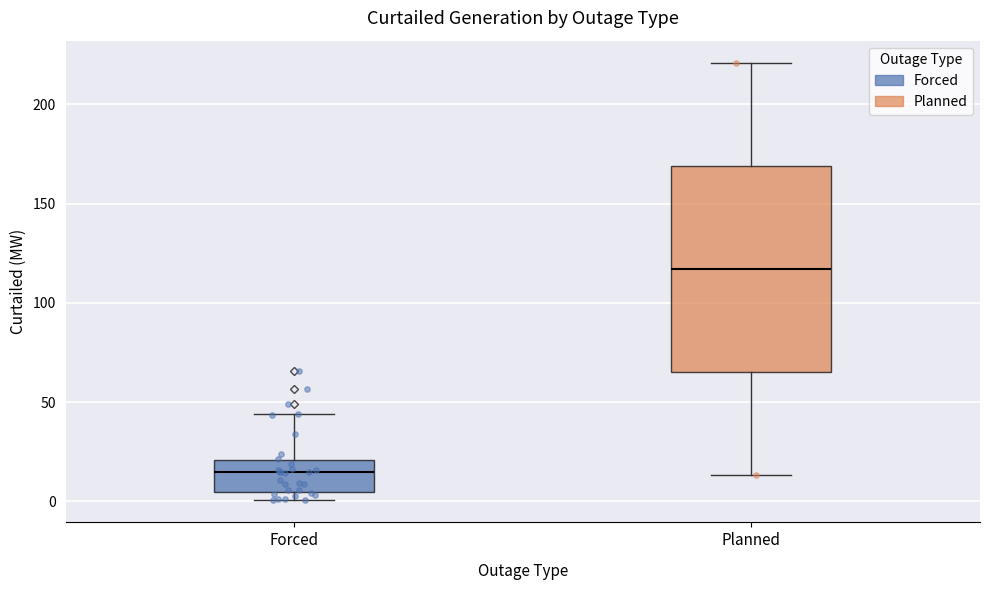

Reading left to right, read every box against the y-axis: the position of its median line, the range the box covers, and the ends of its whiskers. The values are not printed on the chart, so give them approximately, as read against the axis.

Forced: median 15, box 5 to 20, whiskers 0 to 45
Planned: median 115, box 65 to 170, whiskers 15 to 220